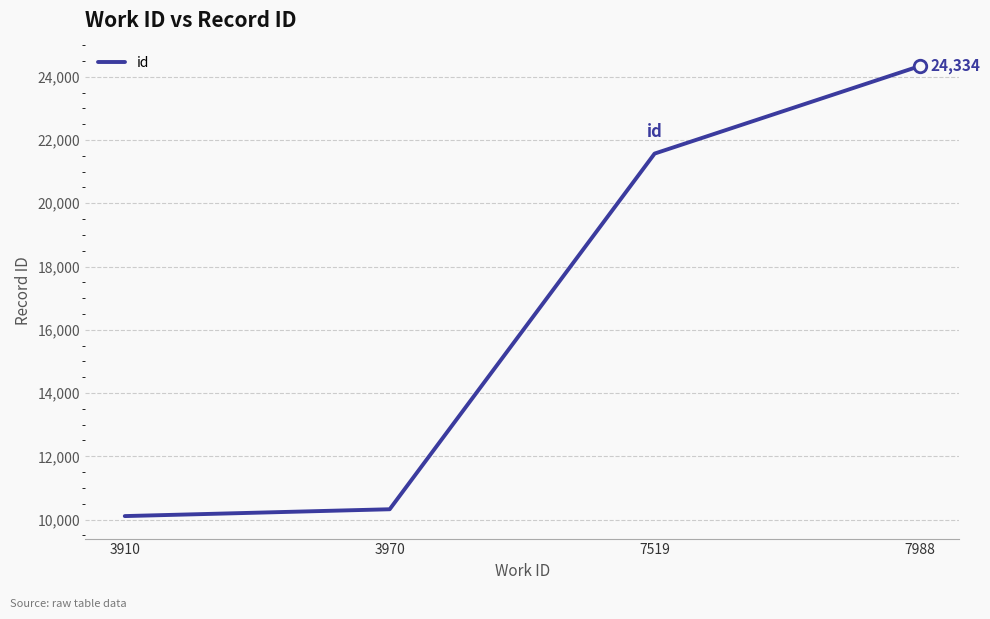

Which has a higher value, 3970 or 7988?

7988